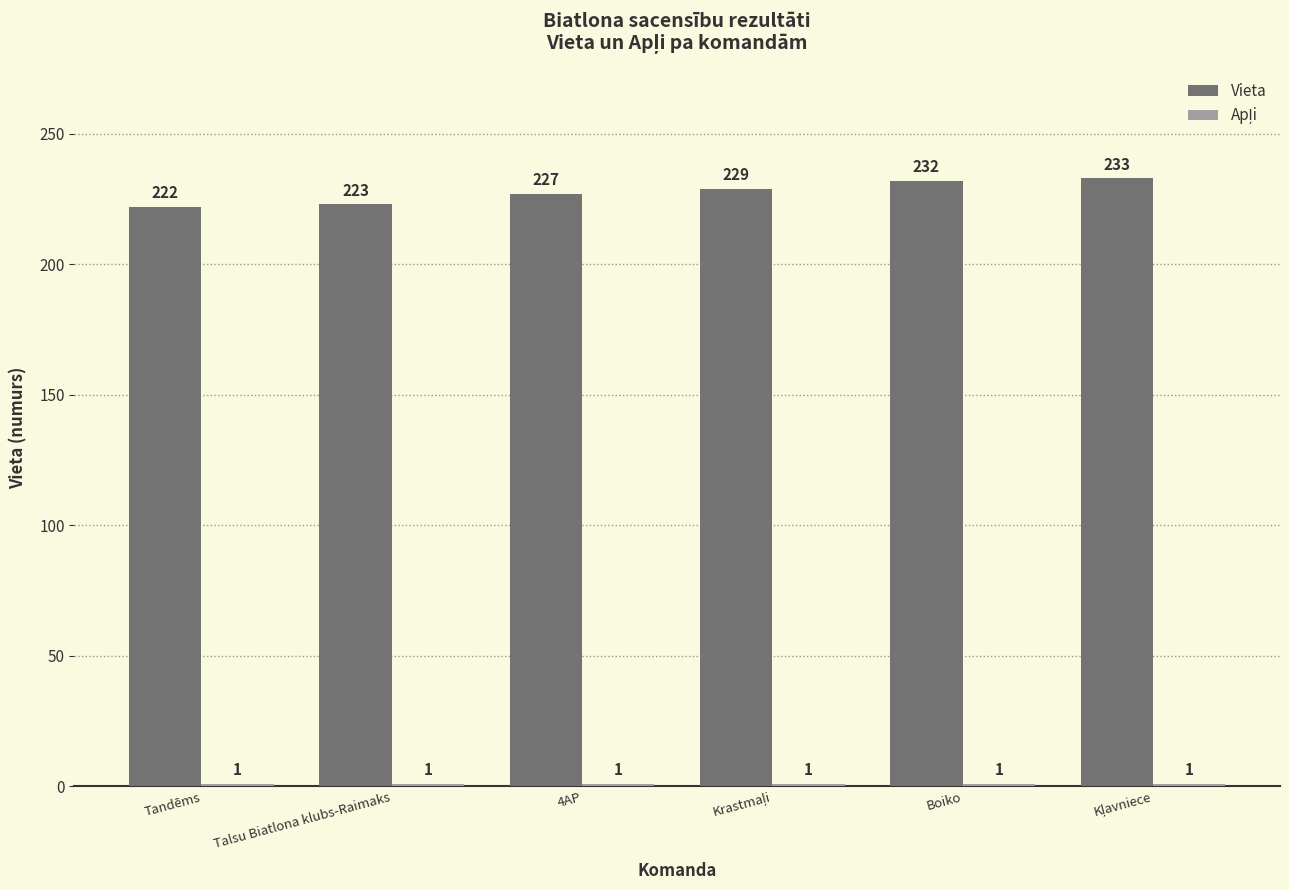

Which category has the lowest value in the Vieta series?

Tandēms